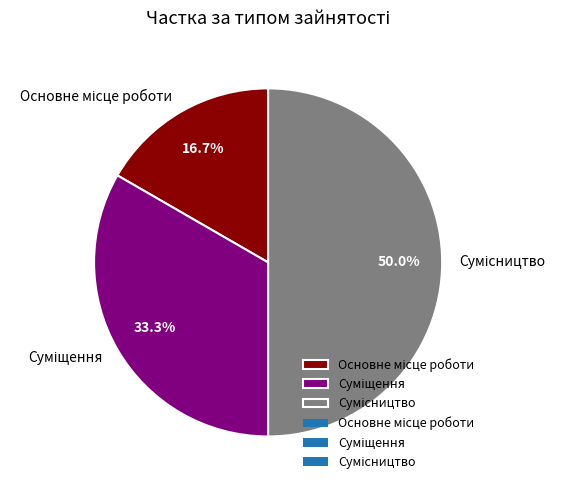

Combined, do Основне місце роботи and Сумісництво account for over 50%?

Yes